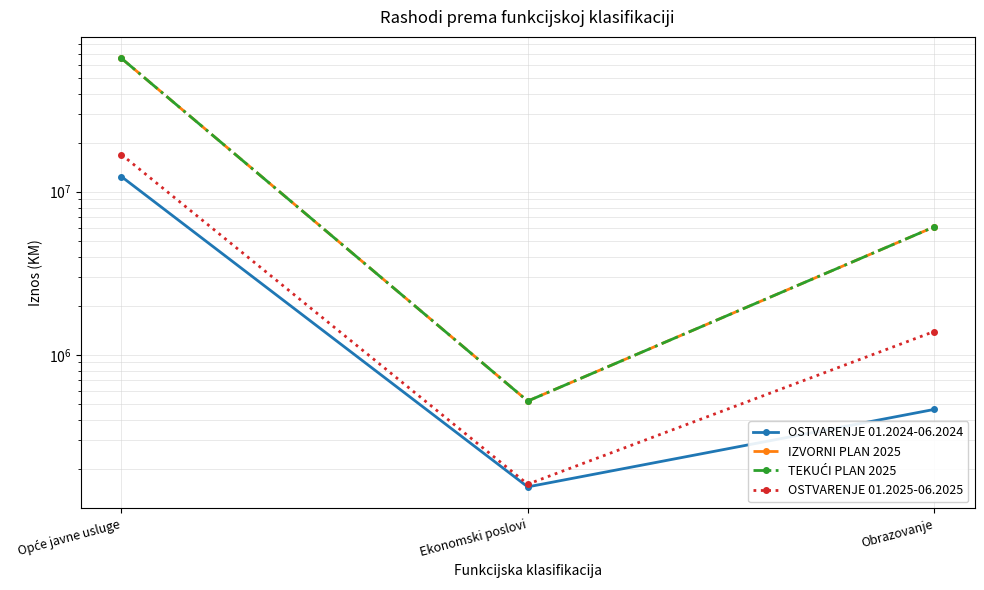

At which label is IZVORNI PLAN 2025 closest to 33142779?

Obrazovanje